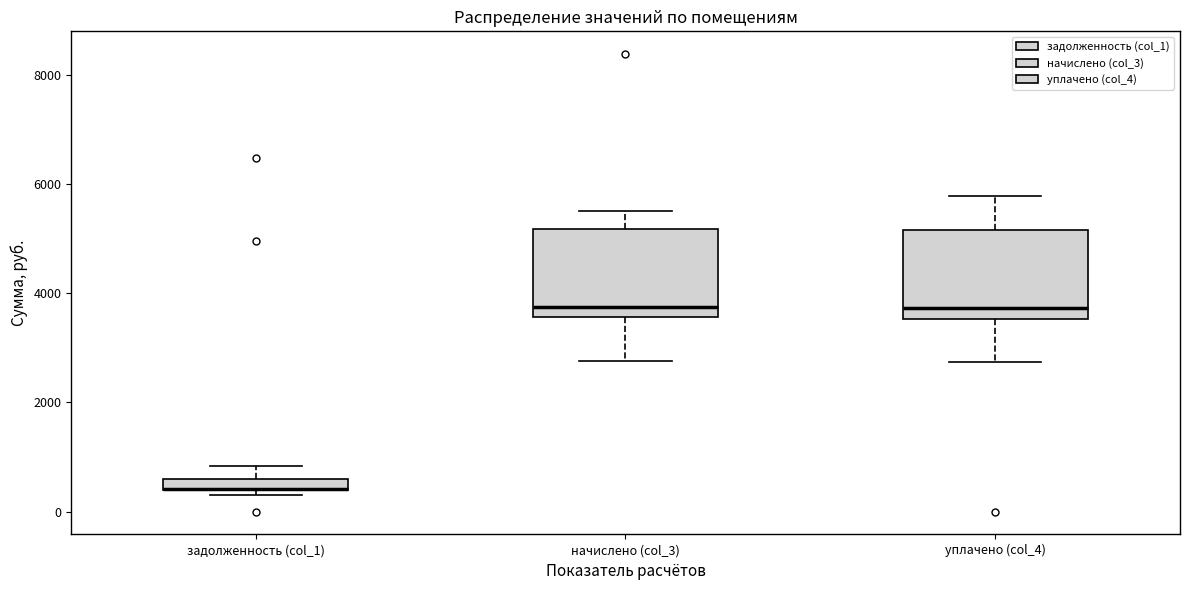

Where does the lower whisker of the box for начислено (col_3) end on the y-axis? The values are not printed on the chart, so give them approximately, as read against the axis.

2800